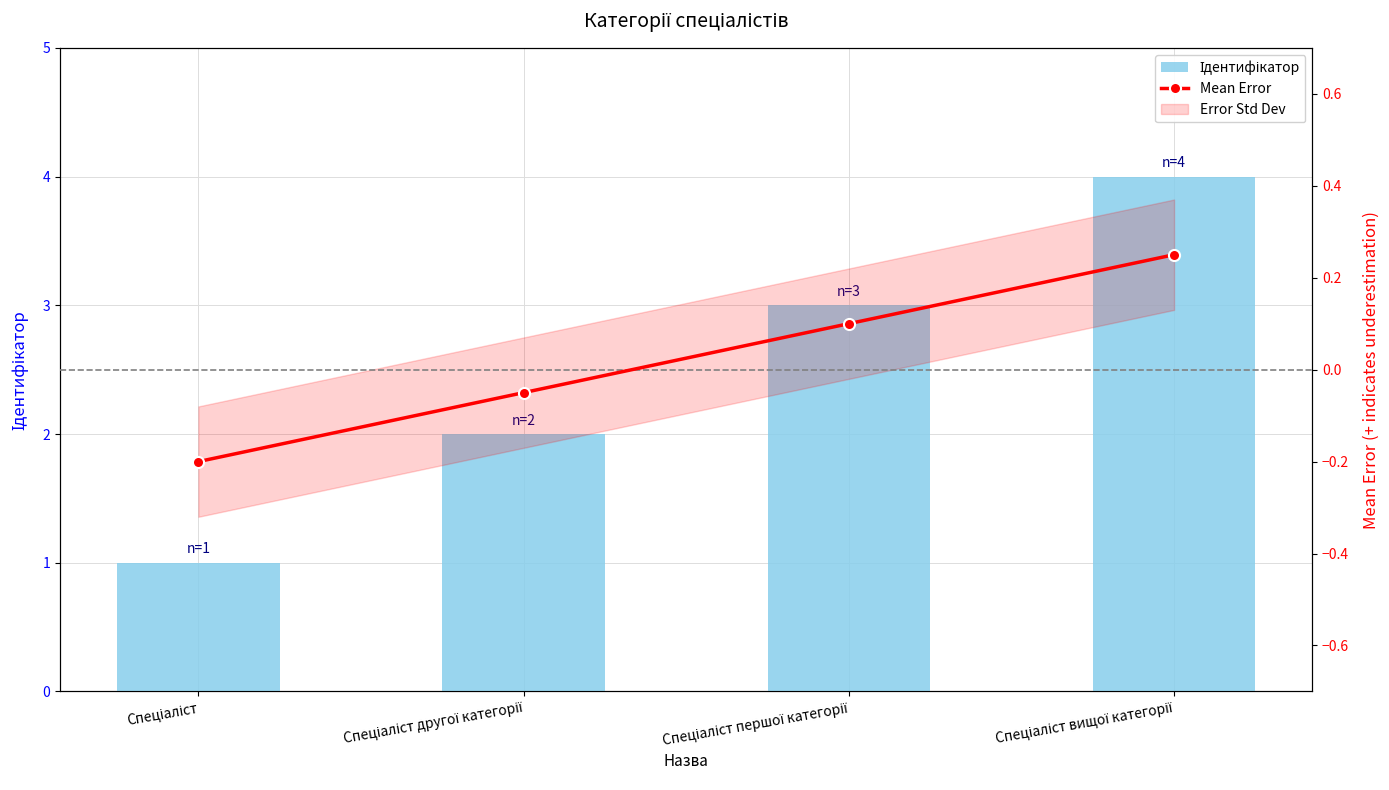

Reading right to left, what are all the values shown in this chart?

Ідентифікатор: 4.0	3.0	2.0	1.0
Mean Error: 0.2	0.1	-0.1	-0.2